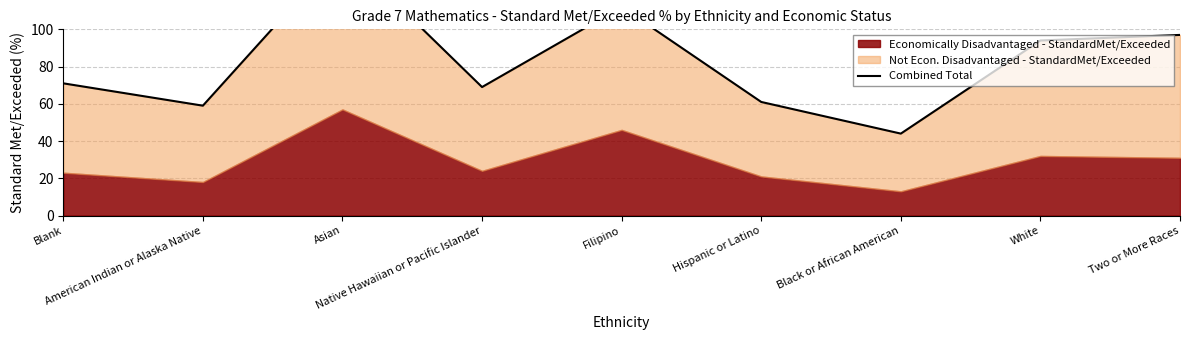

How many values are below 71?

4